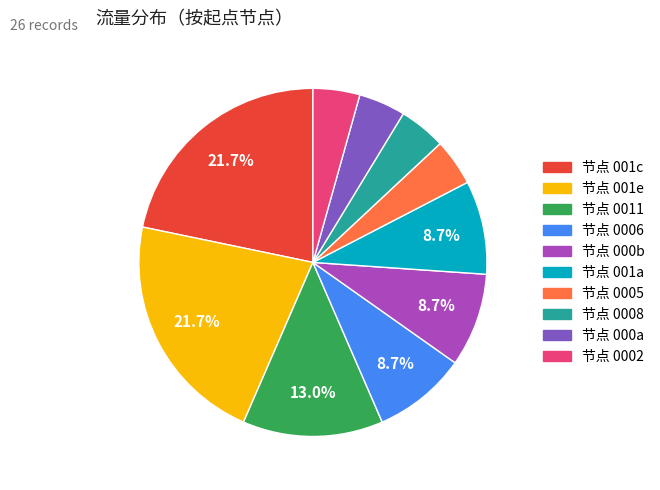

Is there any slice that represents more than half of the pie?

No